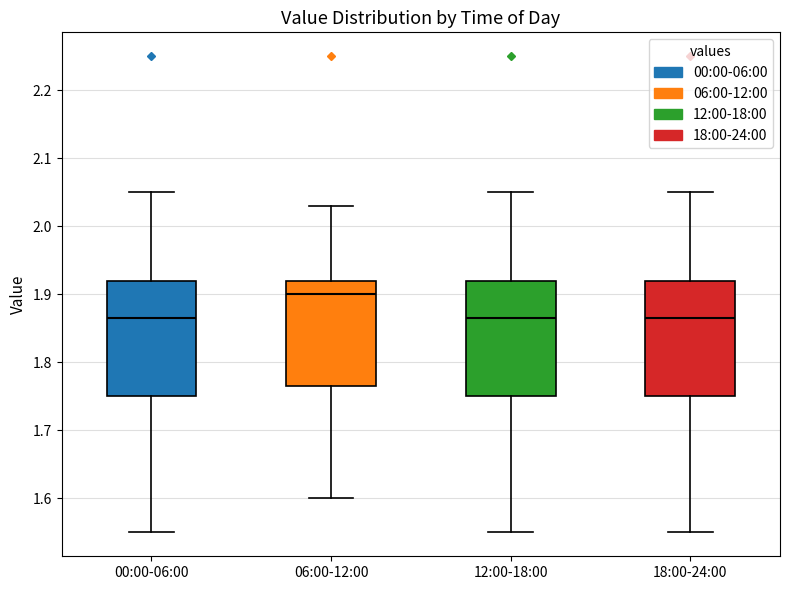

Where does the lower whisker of the box for 00:00-06:00 end on the y-axis? The values are not printed on the chart, so give them approximately, as read against the axis.

1.55